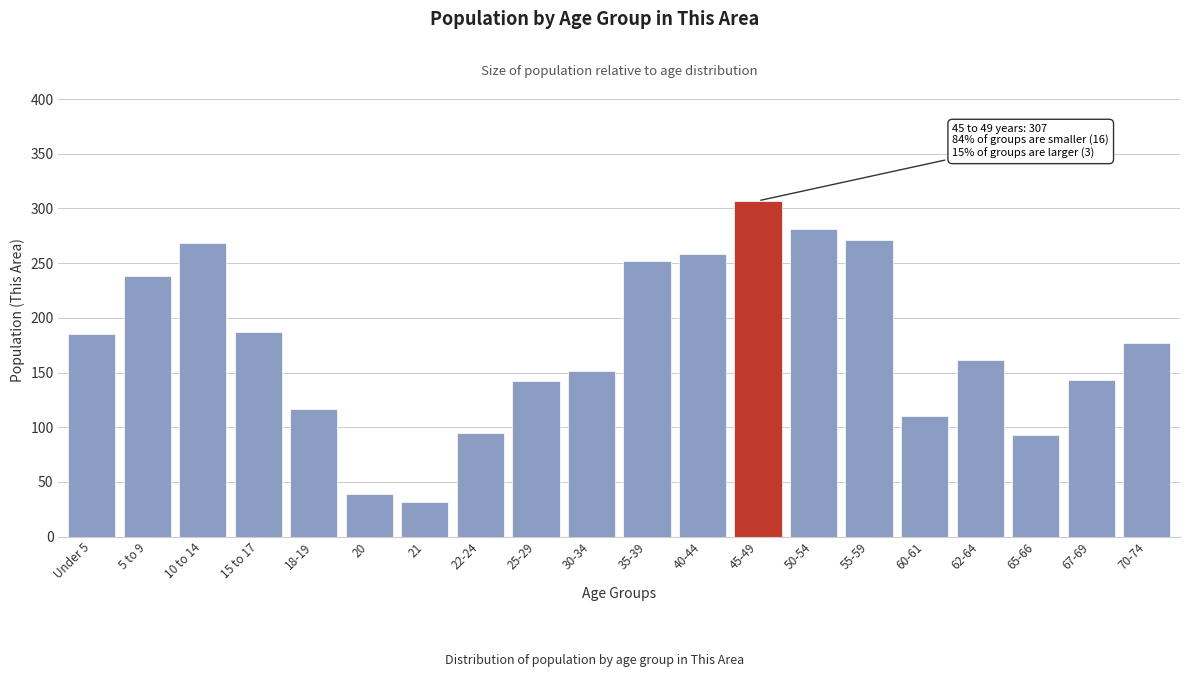

Which has a higher value, 67-69 or 55-59?

55-59